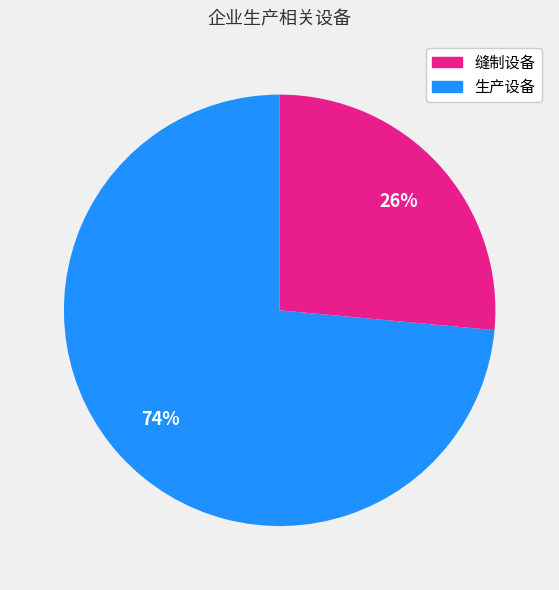

Does any single category account for the majority?

Yes